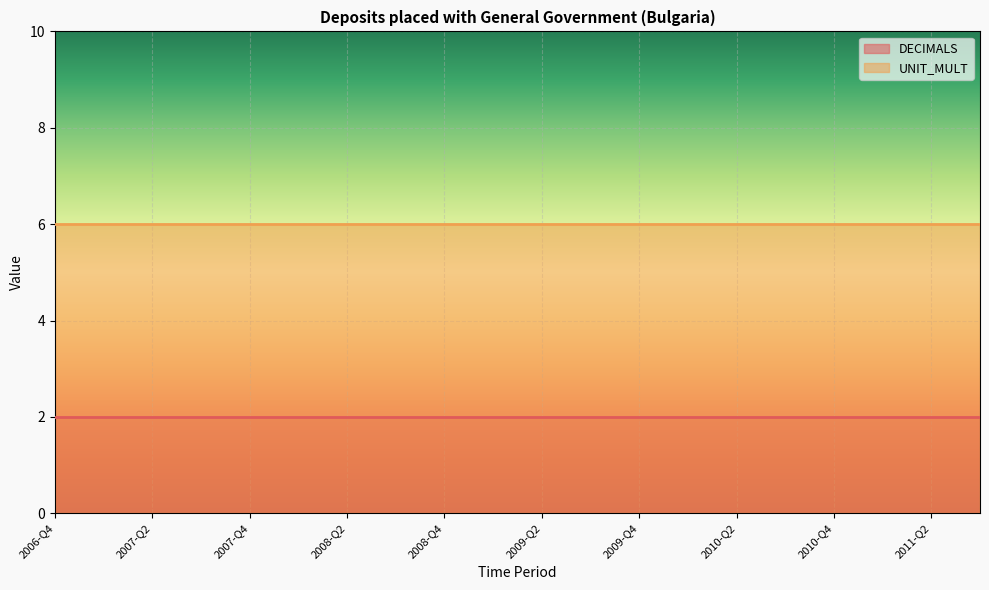

True or false: DECIMALS and UNIT_MULT intersect in this chart.

False